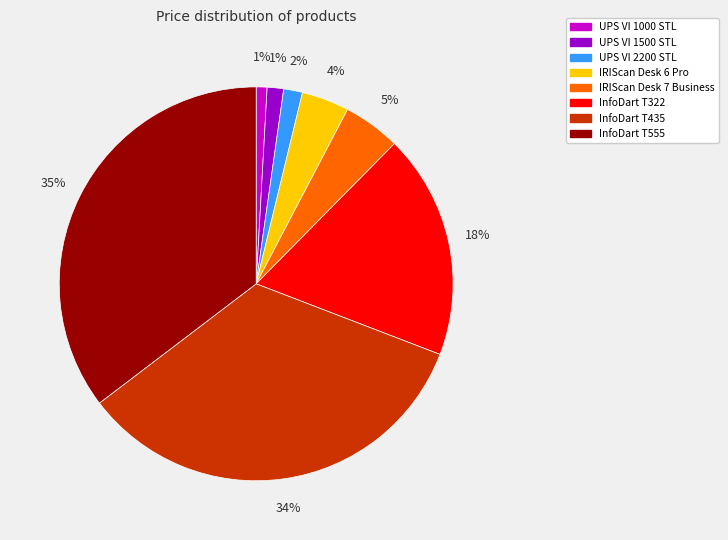

Which has a higher value, InfoDart T555 or UPS VI 1000 STL?

InfoDart T555